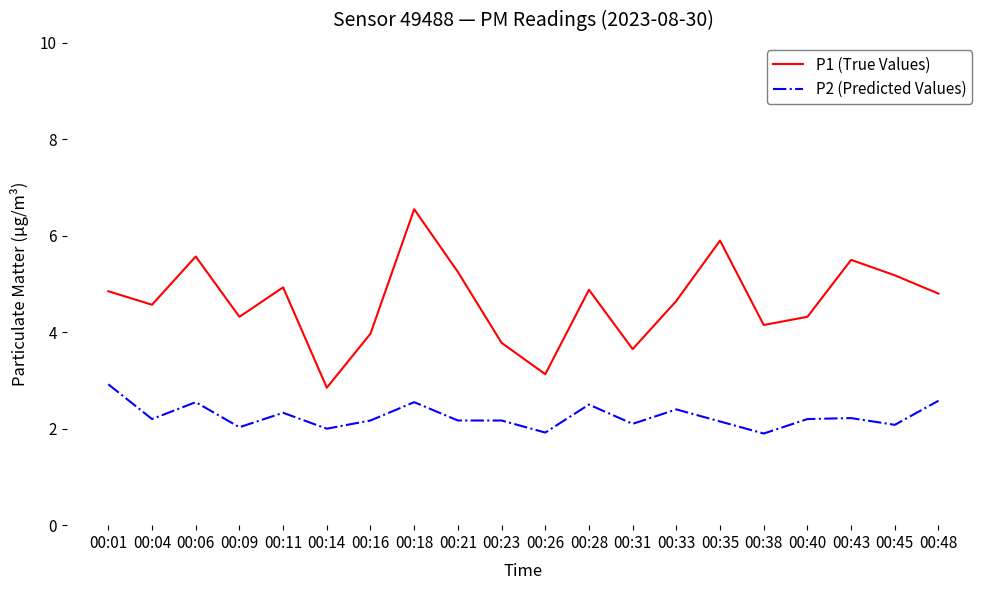

At which category is the sum across all series the highest?

00:18